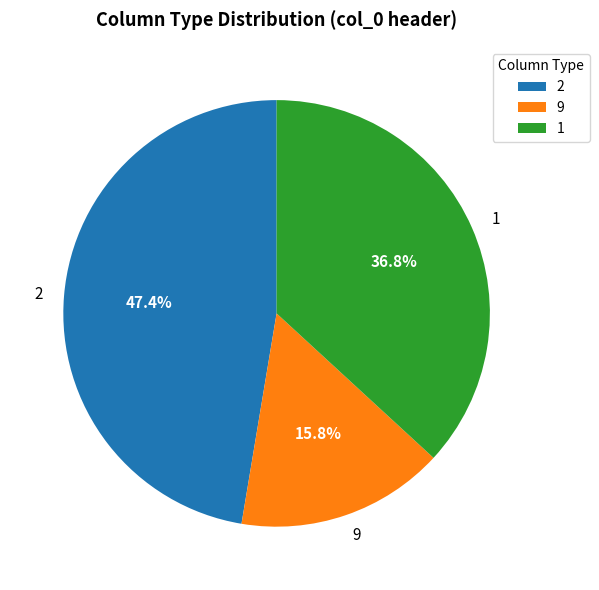

Rank the categories by value from highest to lowest.

2, 1, 9